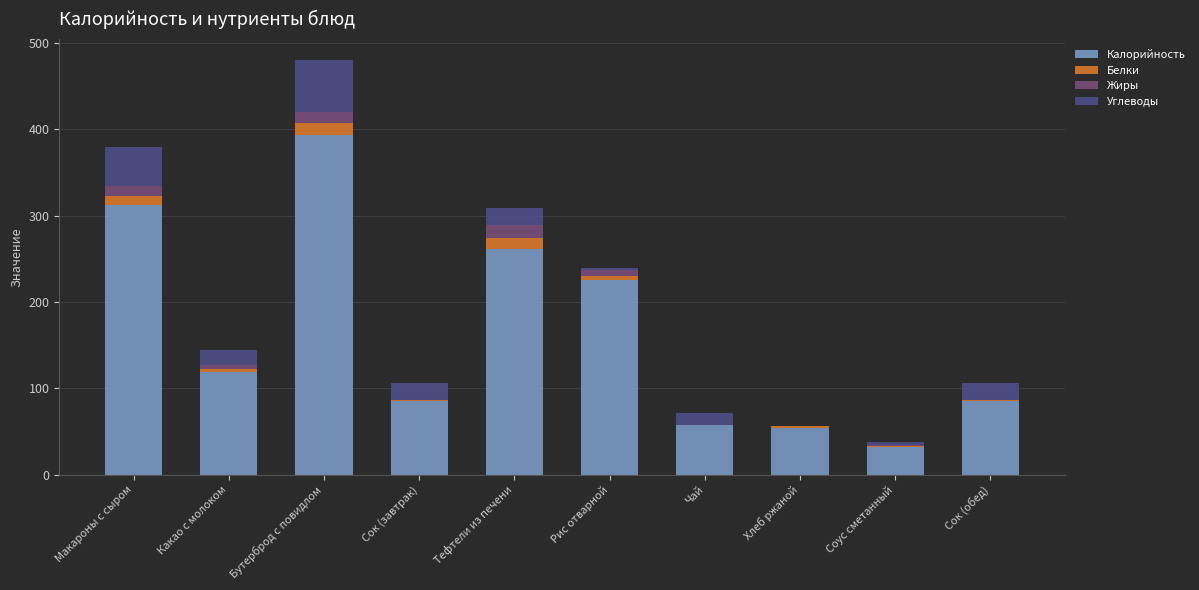

At which category is the sum across all series the highest?

Бутерброд с повидлом